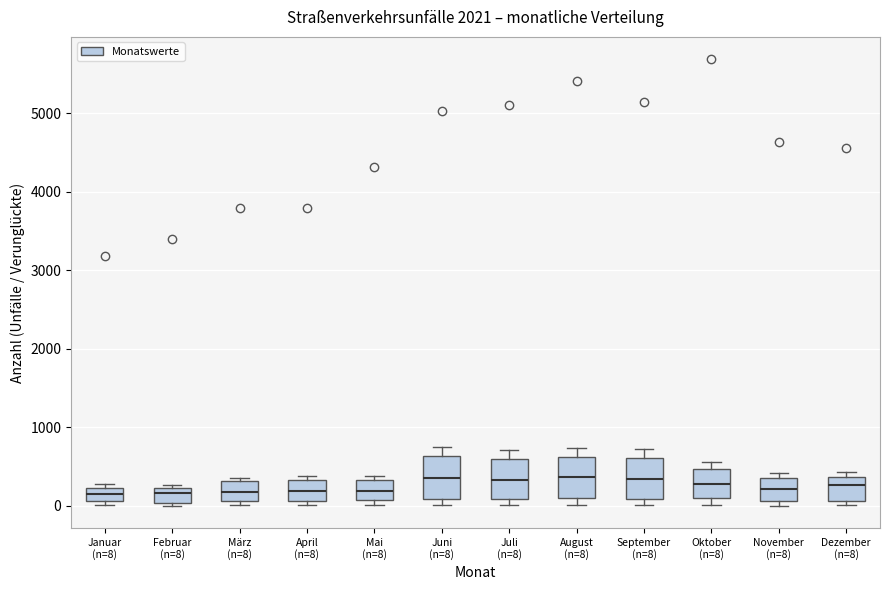

Reading left to right, read every box against the y-axis: the position of its median line, the range the box covers, and the ends of its whiskers. The values are not printed on the chart, so give them approximately, as read against the axis.

Januar (n=8): median 200 (inside the box), box 100 to 200, whiskers 0 to 300
Februar (n=8): median 200 (inside the box), box 0 to 200, whiskers 0 (just below the box's lower edge) to 300
März (n=8): median 200, box 100 to 300, whiskers 0 to 400
April (n=8): median 200, box 100 to 300, whiskers 0 to 400
Mai (n=8): median 200, box 100 to 300, whiskers 0 to 400
Juni (n=8): median 400, box 100 to 600, whiskers 0 to 700
Juli (n=8): median 300, box 100 to 600, whiskers 0 to 700
August (n=8): median 400, box 100 to 600, whiskers 0 to 700
September (n=8): median 300, box 100 to 600, whiskers 0 to 700
Oktober (n=8): median 300, box 100 to 500, whiskers 0 to 600
November (n=8): median 200, box 100 to 400, whiskers 0 to 400 (just above the box's upper edge)
Dezember (n=8): median 300, box 100 to 400, whiskers 0 to 400 (just above the box's upper edge)